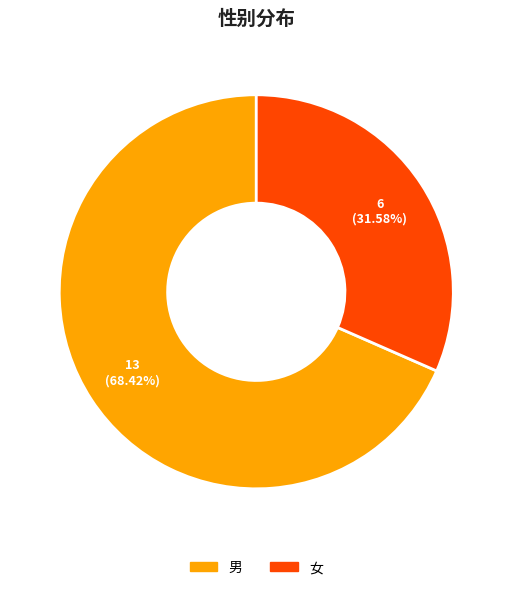

Rank the categories by value from highest to lowest.

男, 女